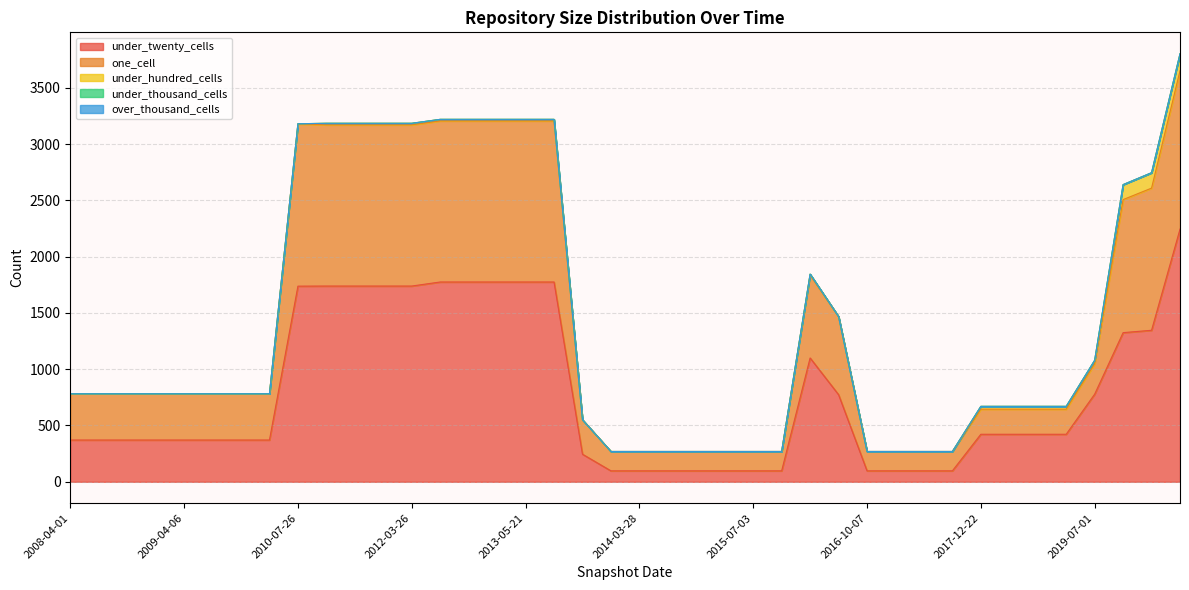

What is the difference between the second highest and second lowest values in the one_cell series?

1260